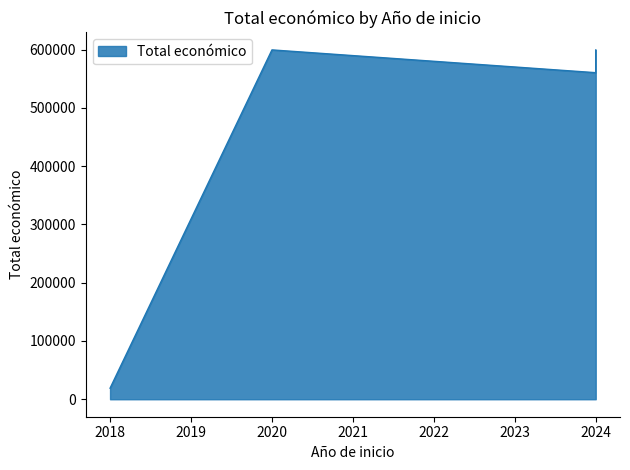

What is the sum of the values at 2024 and 2024?

1160069